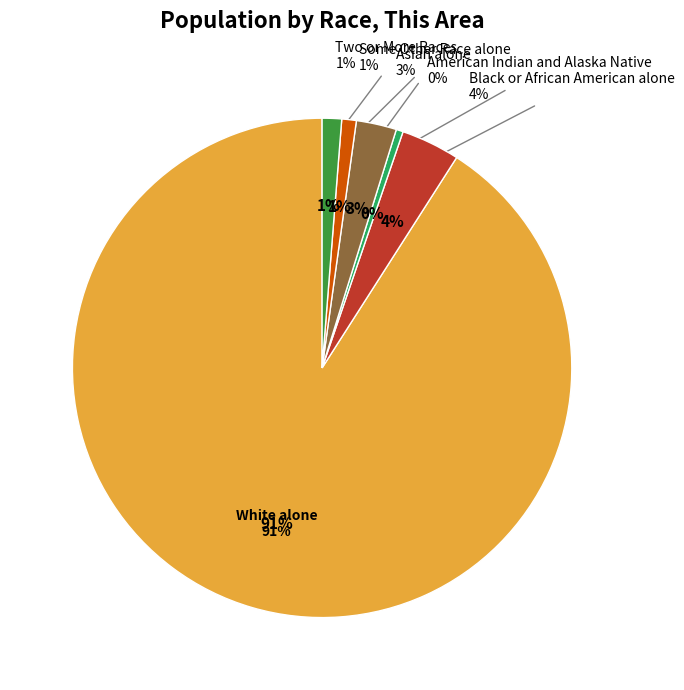

The Black or African American alone slice represents 12% of the pie. True or false?

False